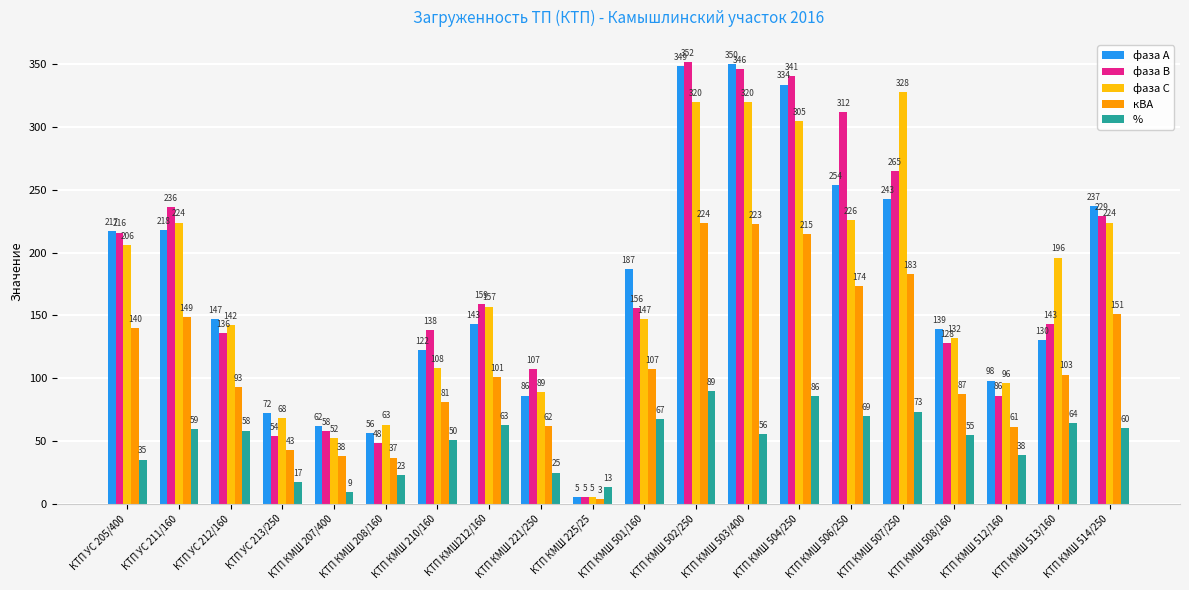

What is the difference between the фаза С values at КТП КМШ 221/250 and КТП КМШ212/160?

68.0